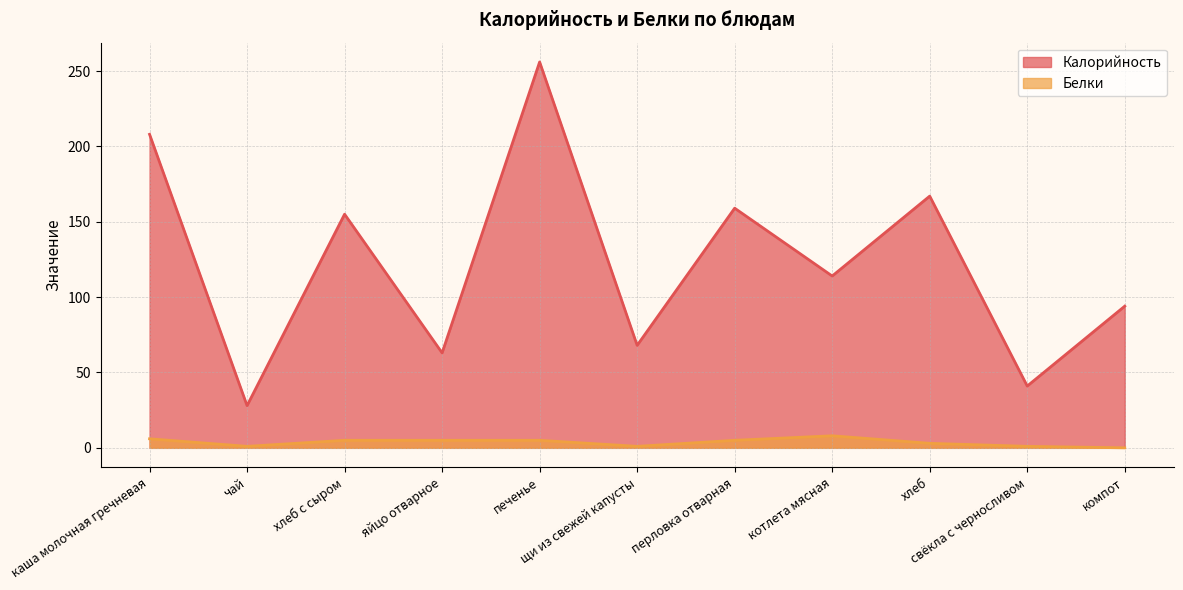

What is the difference between the maximum and second lowest values in the Белки series?

7